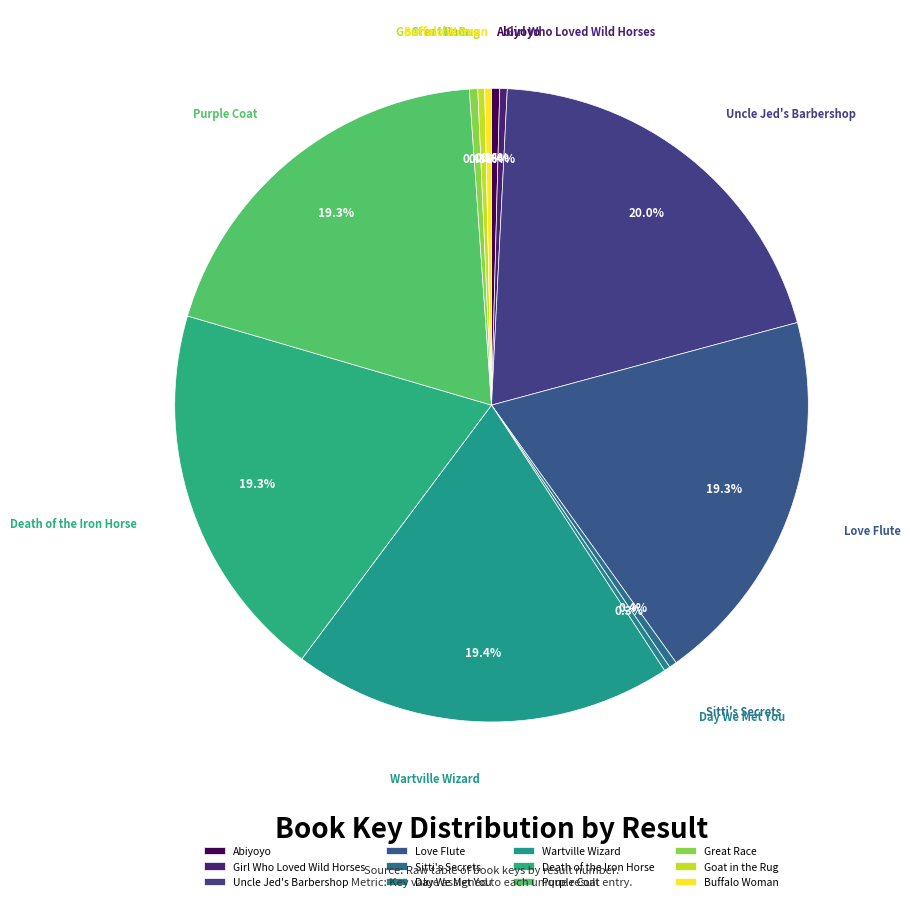

To the nearest percent, what is the average slice percentage?

8%